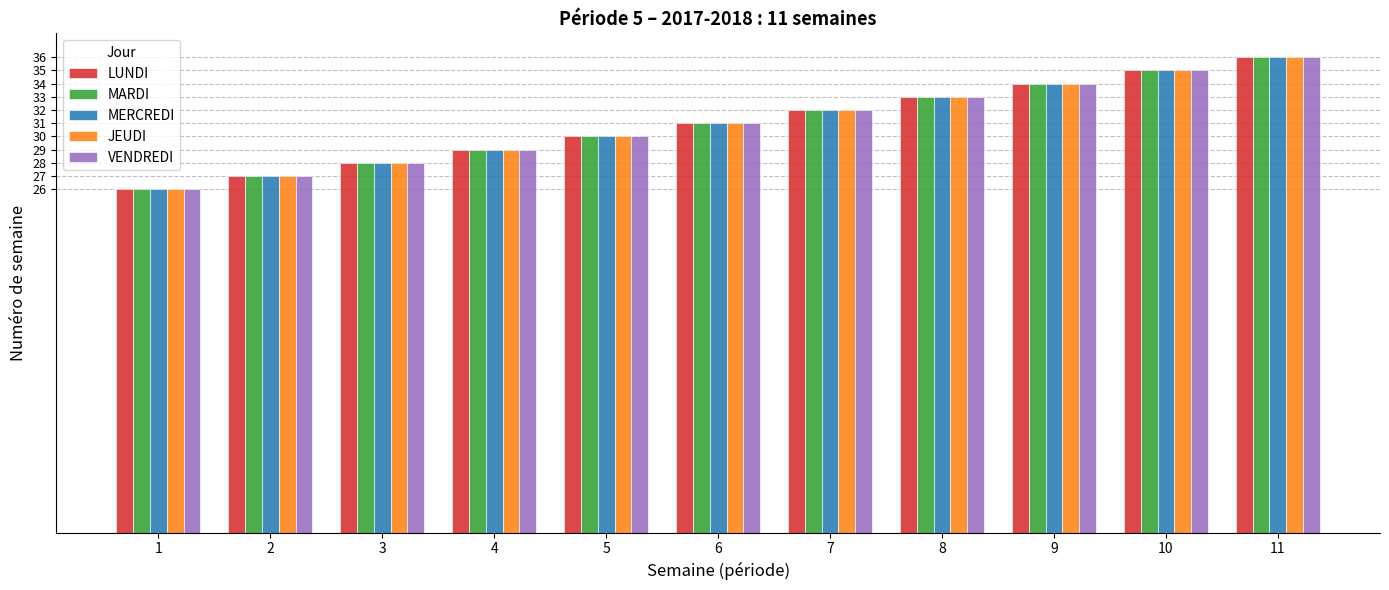

What are all the series names shown in the legend?

LUNDI, MARDI, MERCREDI, JEUDI, VENDREDI